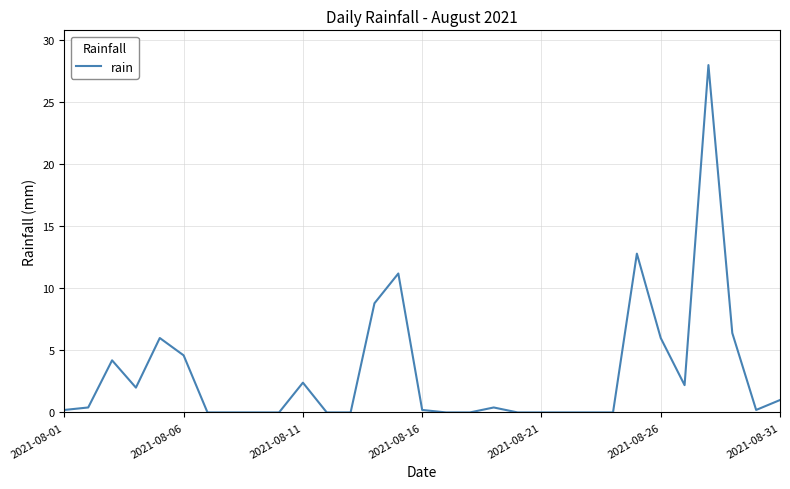

What is the maximum value shown in the chart?

28.0